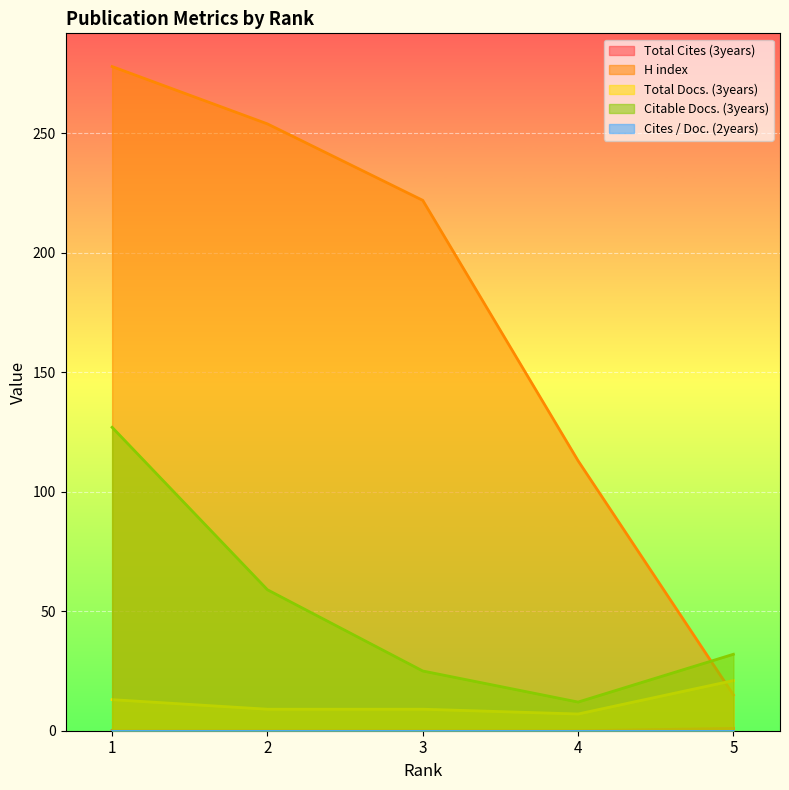

True or false: Total Docs. (3years) has a value of 9 at 2.

True